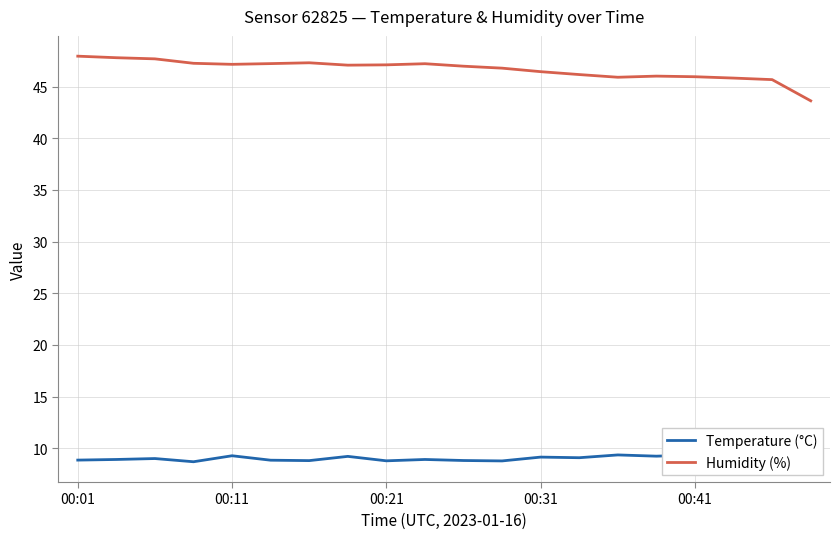

What are all the series names shown in the legend?

Temperature (°C), Humidity (%)